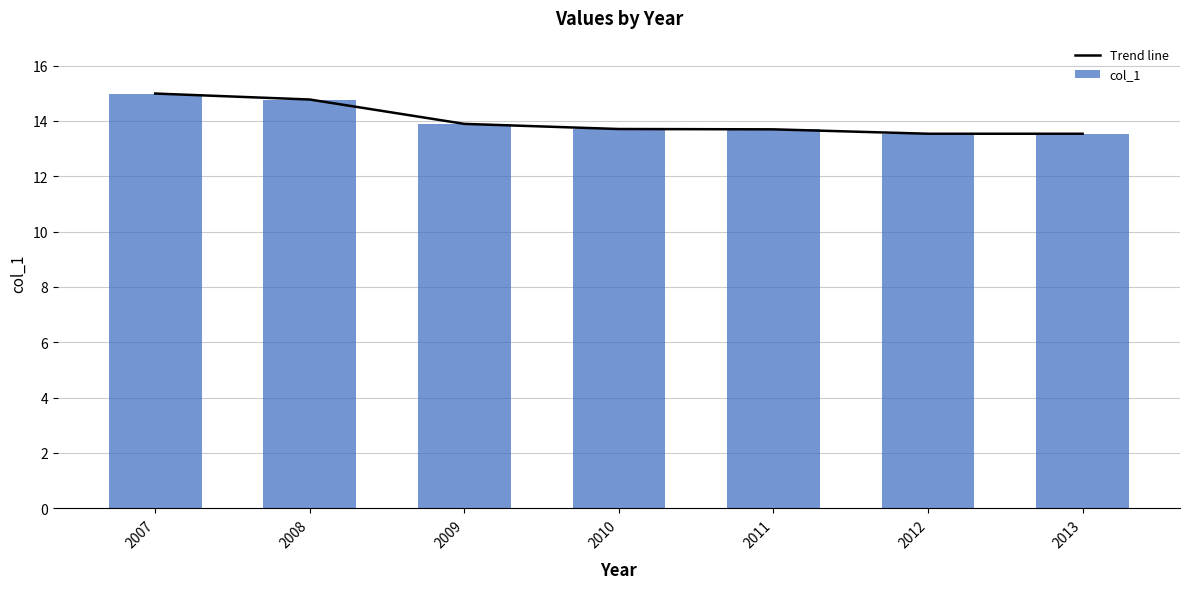

At which label is Trend line closest to 14?

2009